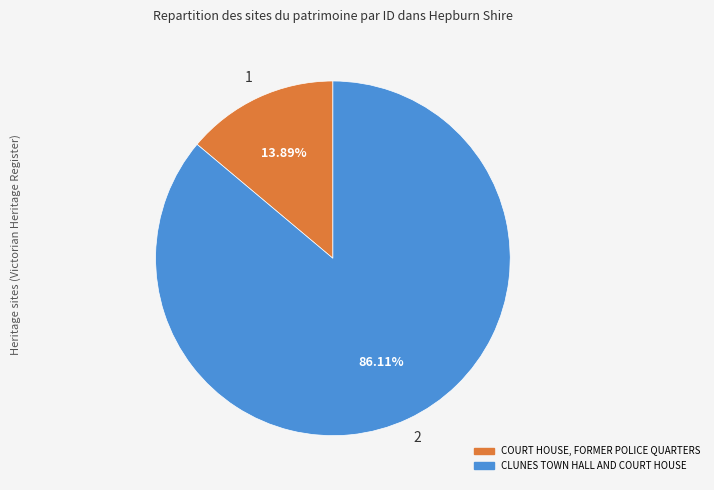

Approximately how many times larger is the value at CLUNES TOWN HALL AND COURT HOUSE compared to COURT HOUSE, FORMER POLICE QUARTERS?

6.2